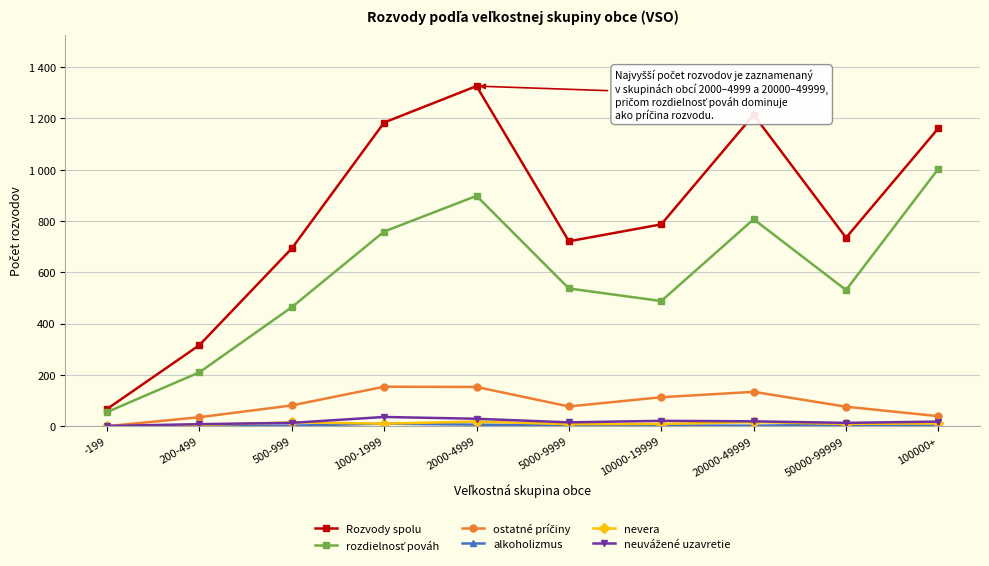

Reading left to right, transcribe all the data shown in this chart.

Rozvody spolu: -199=67	200-499=316	500-999=693	1000-1999=1184	2000-4999=1326	5000-9999=721	10000-19999=787	20000-49999=1214	50000-99999=735	100000+=1162
rozdielnosť pováh: -199=55	200-499=210	500-999=464	1000-1999=759	2000-4999=898	5000-9999=537	10000-19999=488	20000-49999=807	50000-99999=531	100000+=1004
ostatné príčiny: -199=0	200-499=35	500-999=81	1000-1999=154	2000-4999=153	5000-9999=77	10000-19999=113	20000-49999=134	50000-99999=76	100000+=39
alkoholizmus: -199=0	200-499=1	500-999=2	1000-1999=10	2000-4999=6	5000-9999=3	10000-19999=3	20000-49999=2	50000-99999=6	100000+=2
nevera: -199=0	200-499=5	500-999=15	1000-1999=10	2000-4999=18	5000-9999=8	10000-19999=9	20000-49999=16	50000-99999=9	100000+=11
neuvážené uzavretie: -199=1	200-499=8	500-999=13	1000-1999=36	2000-4999=29	5000-9999=15	10000-19999=21	20000-49999=19	50000-99999=13	100000+=18